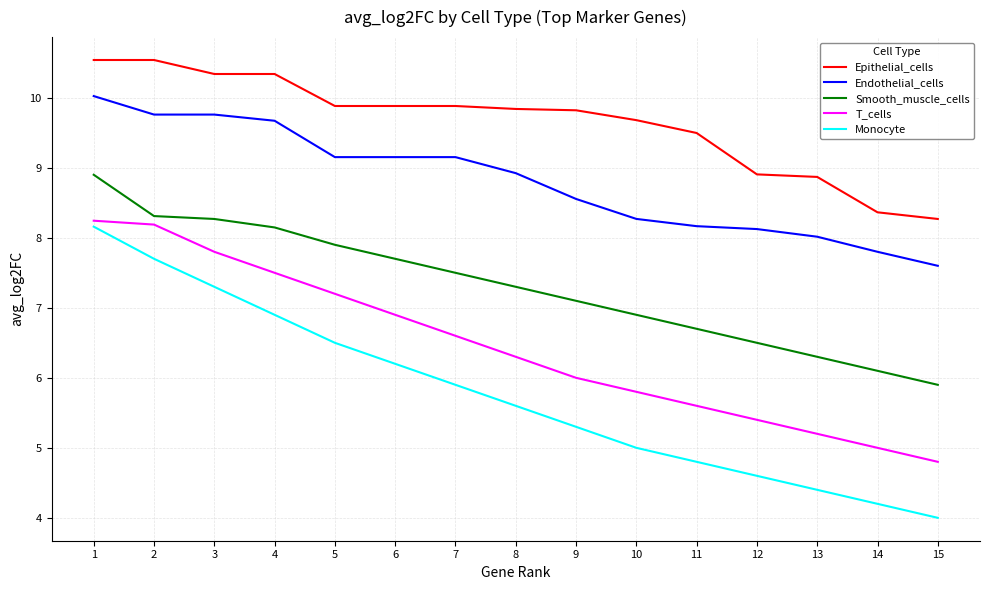

What value does the Epithelial_cells series have at 11?

9.5